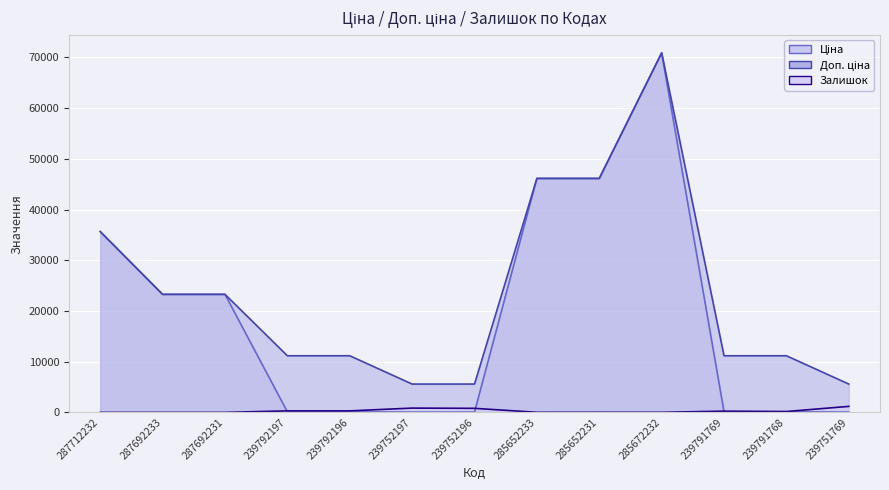

Read the Залишок value at 239791768.

173.0